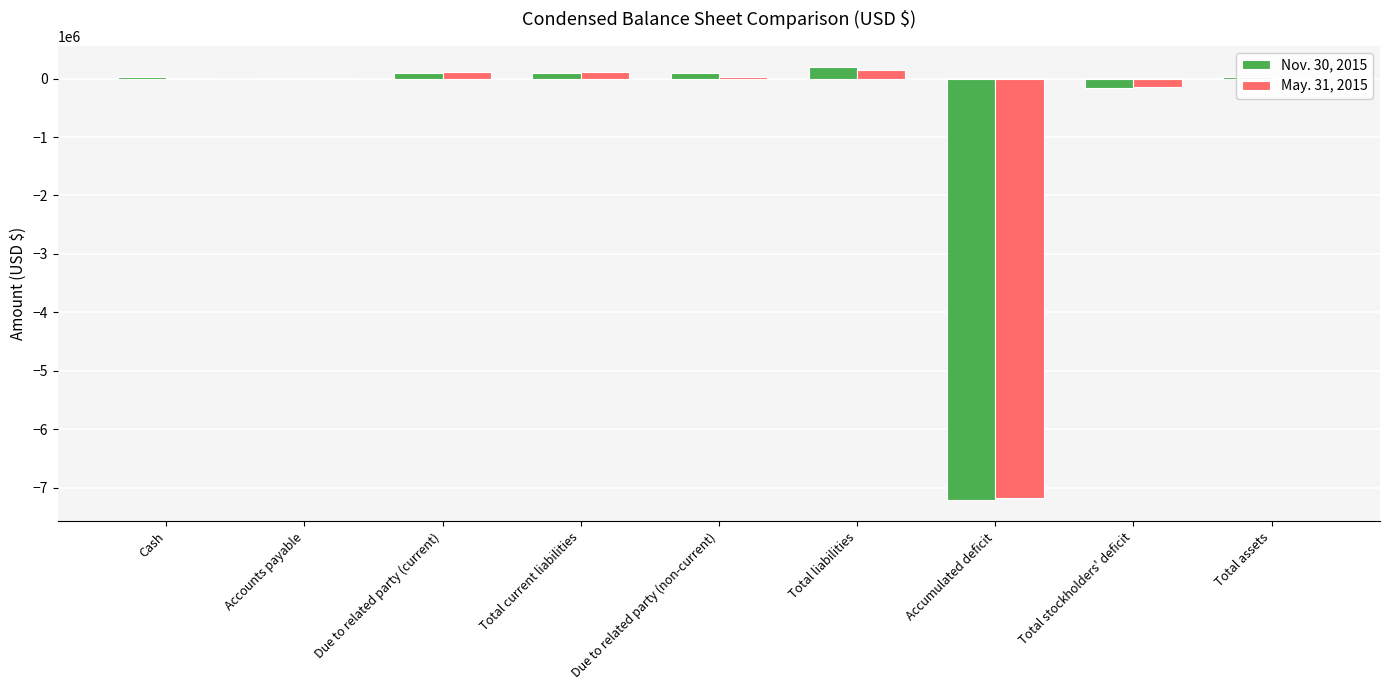

What is the maximum value shown in the chart?

189650